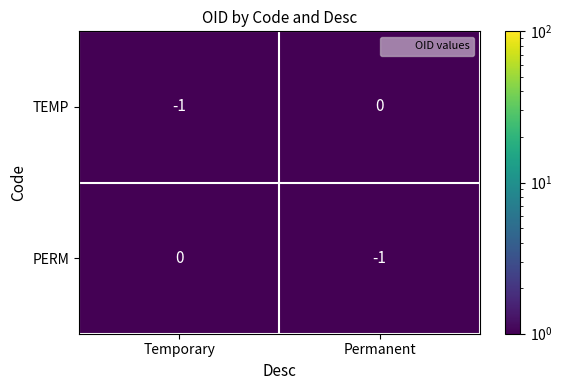

Reading left to right, list all the values displayed in this chart.

TEMP: -1	0
PERM: 0	-1